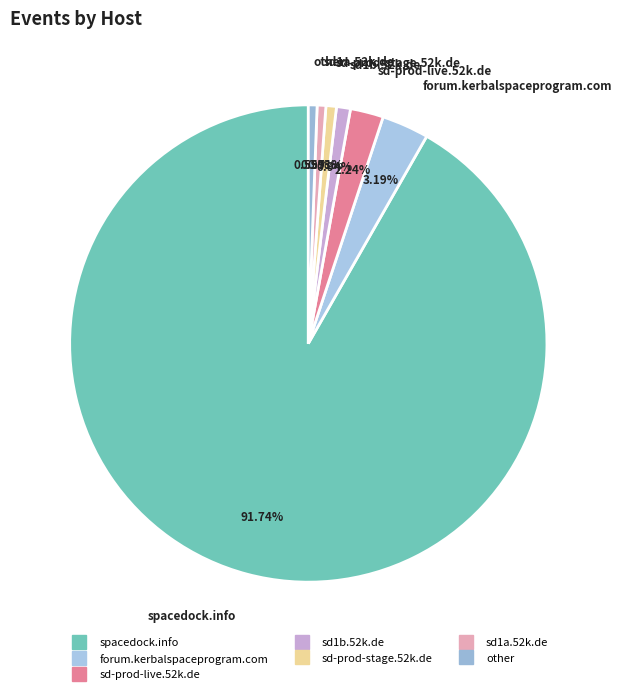

To the nearest percent, what is the average slice percentage?

14%